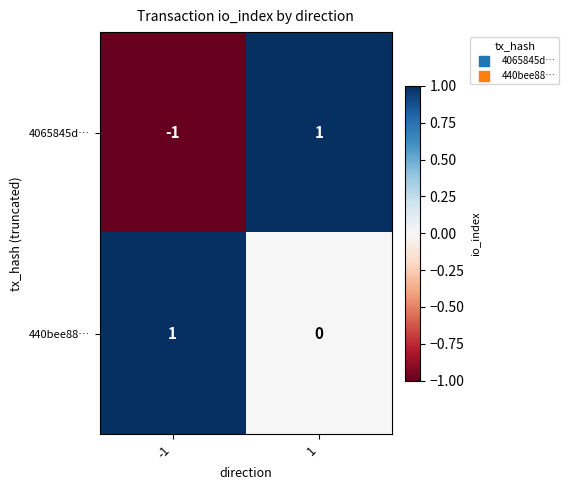

Rank the series at 1 from lowest to highest value.

440bee88…, 4065845d…